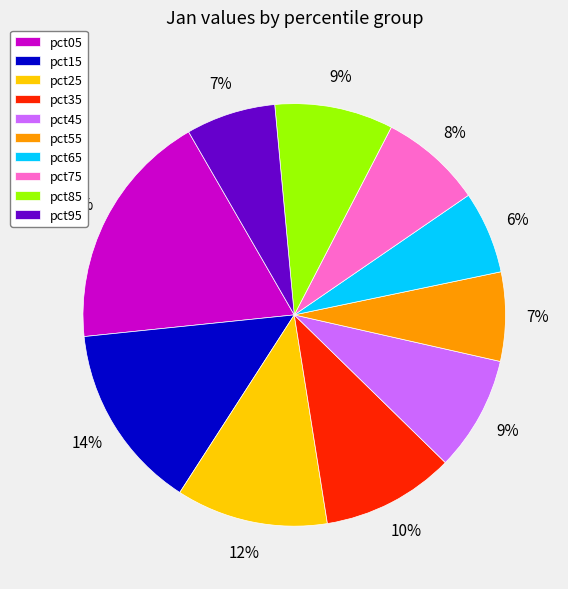

To the nearest percent, what is the difference between the largest and smallest slice percentages?

12%